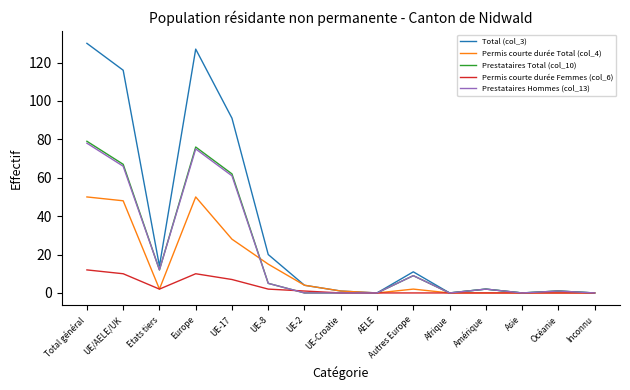

What is the greatest value displayed?

130